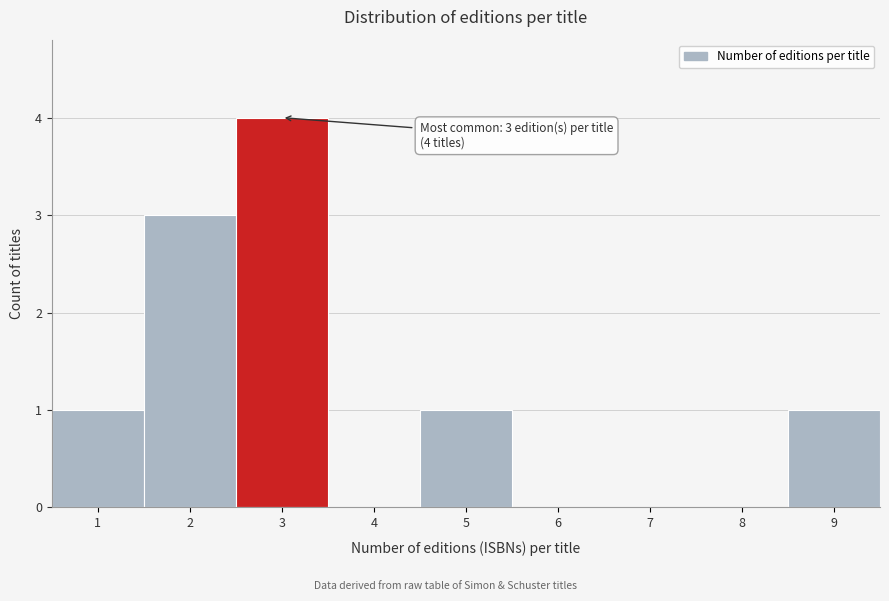

Which range on the x-axis has the tallest bar?

2.5 to 3.5